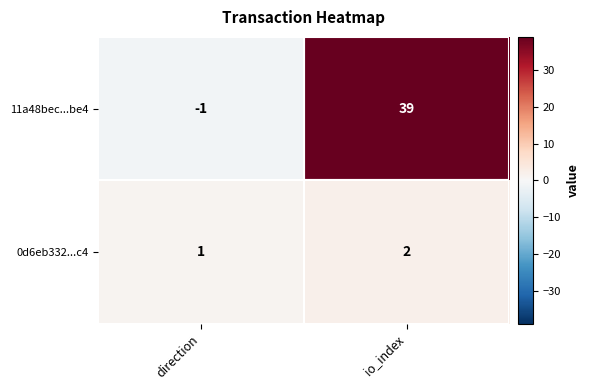

List the labels in order of 11a48bec...be4 value, smallest first.

direction, io_index